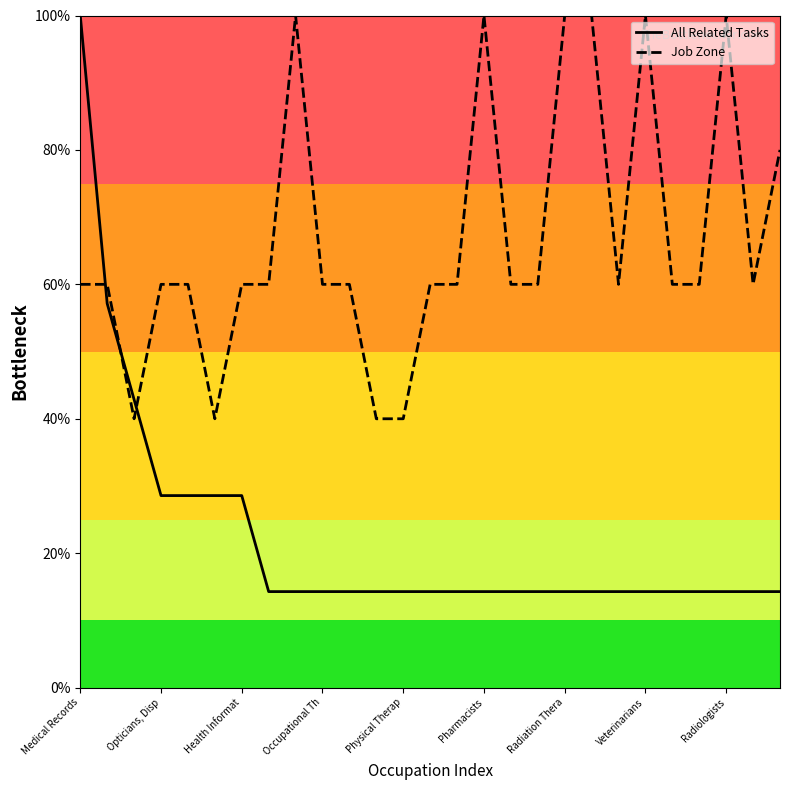

True or false: Job Zone has more than 1 points higher than both neighbors.

True